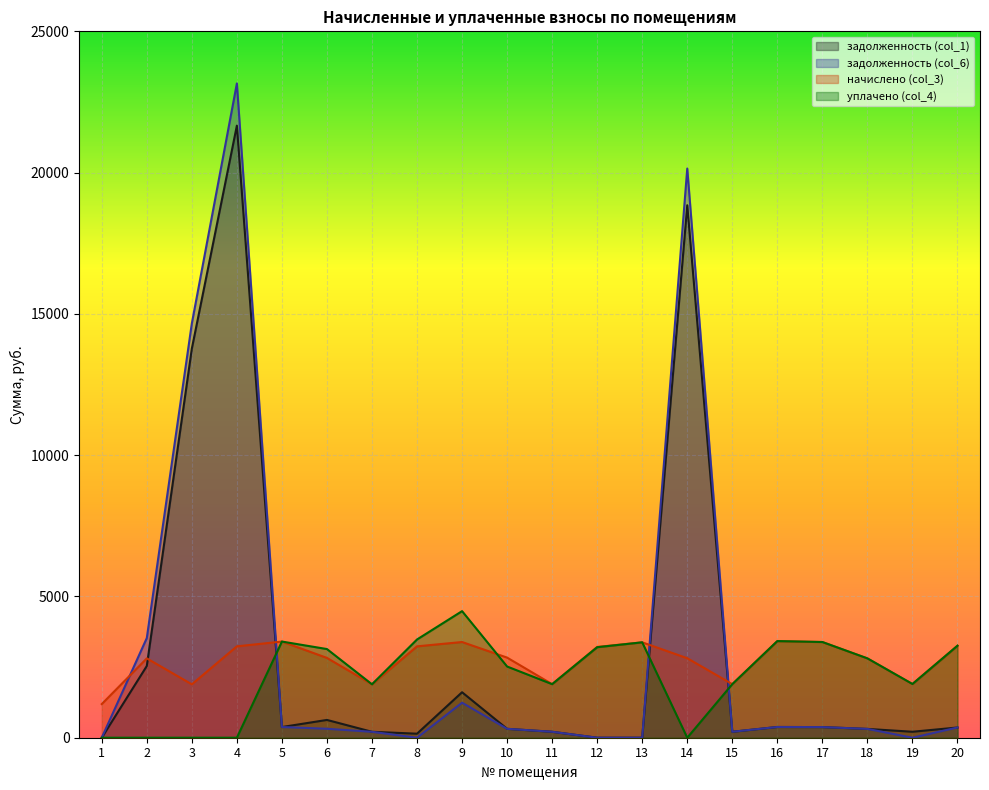

Reading right to left, what are all the values shown in this chart?

задолженность (col_1): 20=361.8	19=211.2	18=312.0	17=376.3	16=380.0	15=210.6	14=18845.0	13=0.0	12=0.0	11=210.6	10=315.0	9=1609.5	8=142.5	7=210.0	6=629.8	5=378.2	4=21662.0	3=13769.2	2=2537.7	1=0.0
задолженность (col_6): 20=361.8	19=0.0	18=312.0	17=376.3	16=380.0	15=210.6	14=20144.3	13=0.0	12=0.0	11=210.6	10=315.0	9=1239.8	8=0.0	7=209.3	6=317.0	5=378.2	4=23155.6	3=14661.4	2=3527.0	1=0.0
начислено (col_3): 20=3255.9	19=1901.2	18=2808.0	17=3387.1	16=3419.8	15=1895.7	14=2813.5	13=3376.2	12=3212.3	11=1895.7	10=2835.3	9=3387.1	8=3234.1	7=1890.2	6=2824.4	5=3403.4	4=3234.1	3=1890.2	2=2808.0	1=1191.0
уплачено (col_4): 20=3255.9	19=1901.2	18=2808.0	17=3387.1	16=3419.8	15=1895.7	14=0.0	13=3376.2	12=3203.5	11=1895.7	10=2520.2	9=4480.4	8=3477.0	7=1890.8	6=3138.2	5=3403.4	4=0.0	3=0.0	2=0.0	1=0.0